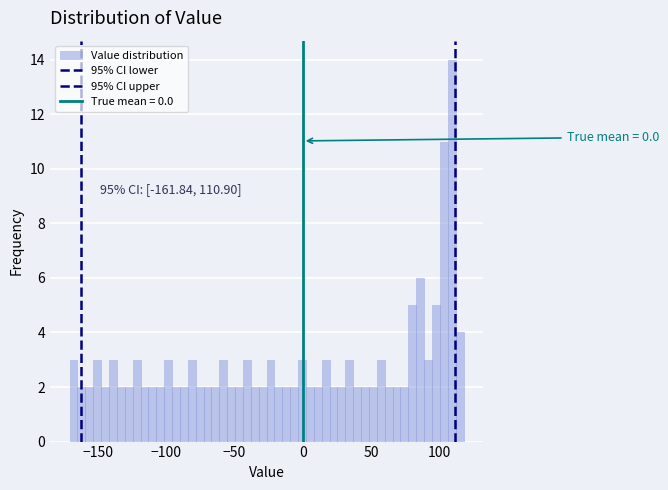

Around what value on the x-axis is the tallest bar? Give the approximate position of its centre, as read against the axis.

110